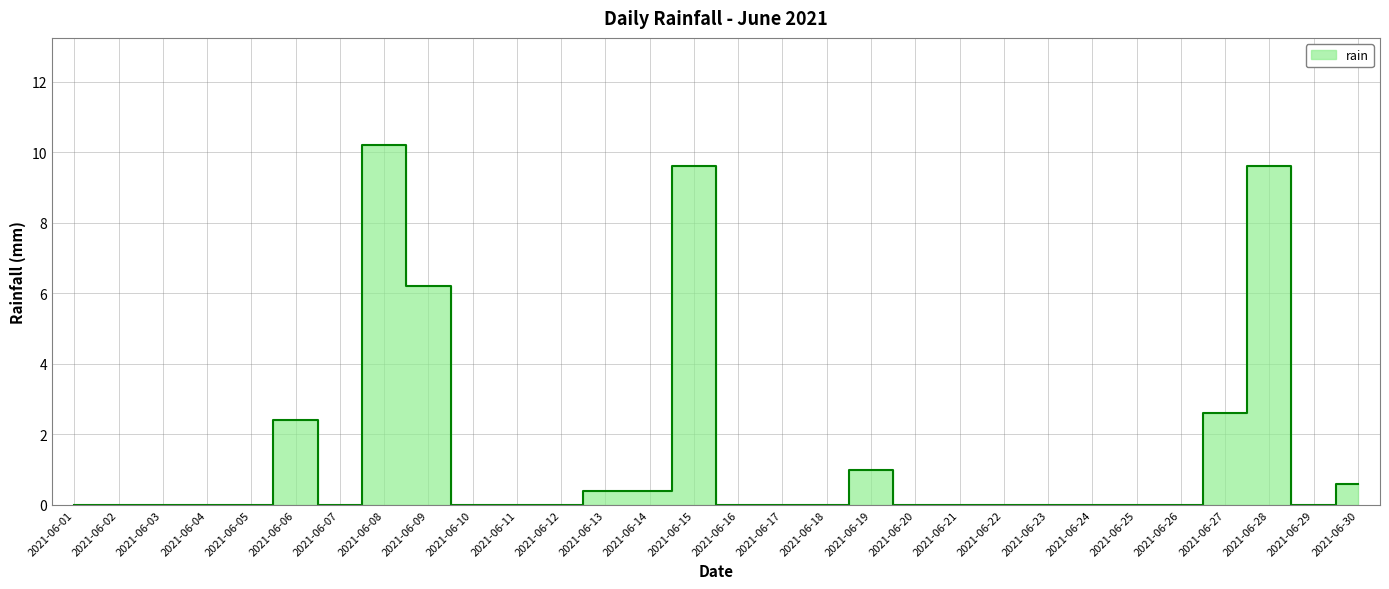

List the labels in order of value, smallest first.

2021-06-01, 2021-06-02, 2021-06-03, 2021-06-04, 2021-06-05, 2021-06-07, 2021-06-10, 2021-06-11, 2021-06-12, 2021-06-16, 2021-06-17, 2021-06-18, 2021-06-20, 2021-06-21, 2021-06-22, 2021-06-23, 2021-06-24, 2021-06-25, 2021-06-26, 2021-06-29, 2021-06-13, 2021-06-14, 2021-06-30, 2021-06-19, 2021-06-06, 2021-06-27, 2021-06-09, 2021-06-15, 2021-06-28, 2021-06-08